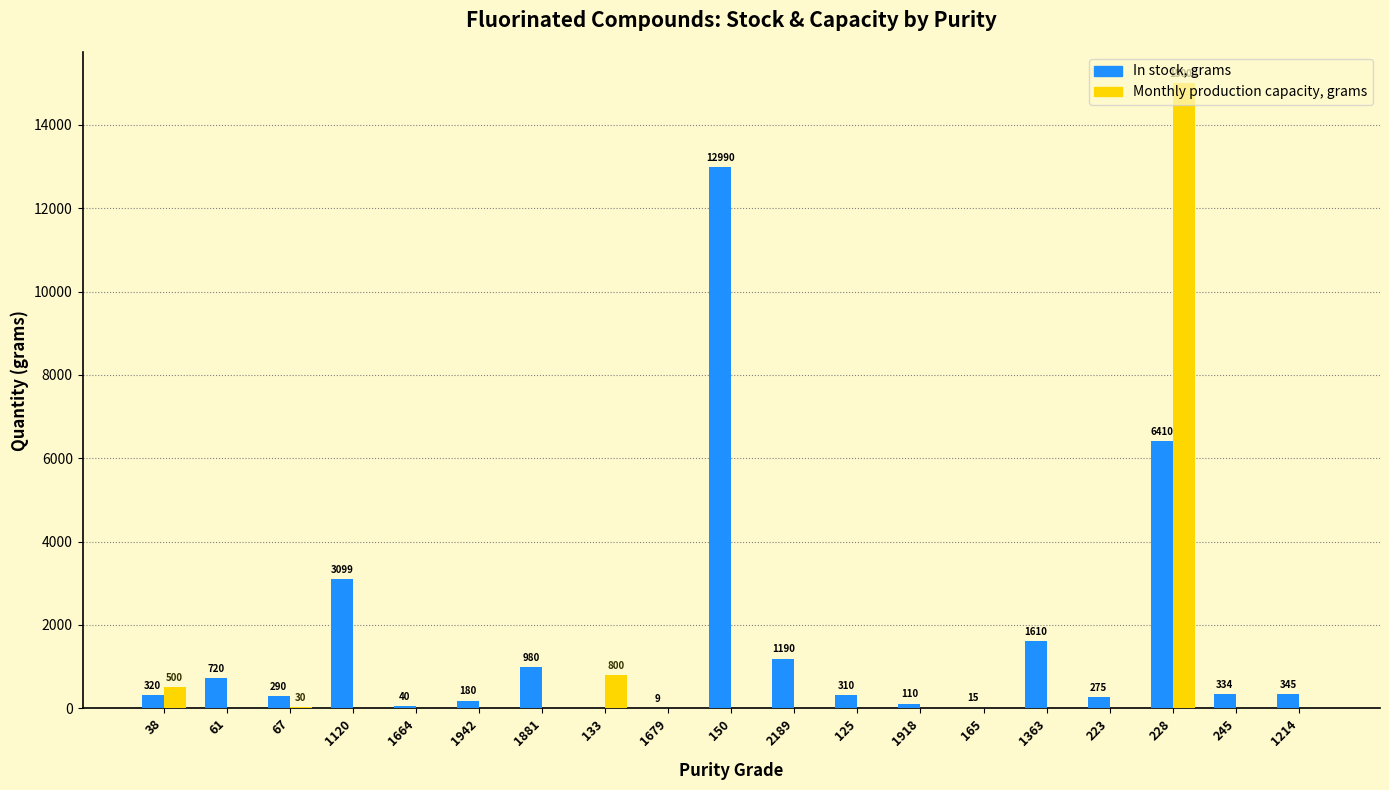

Which category has the highest value across all series?

228